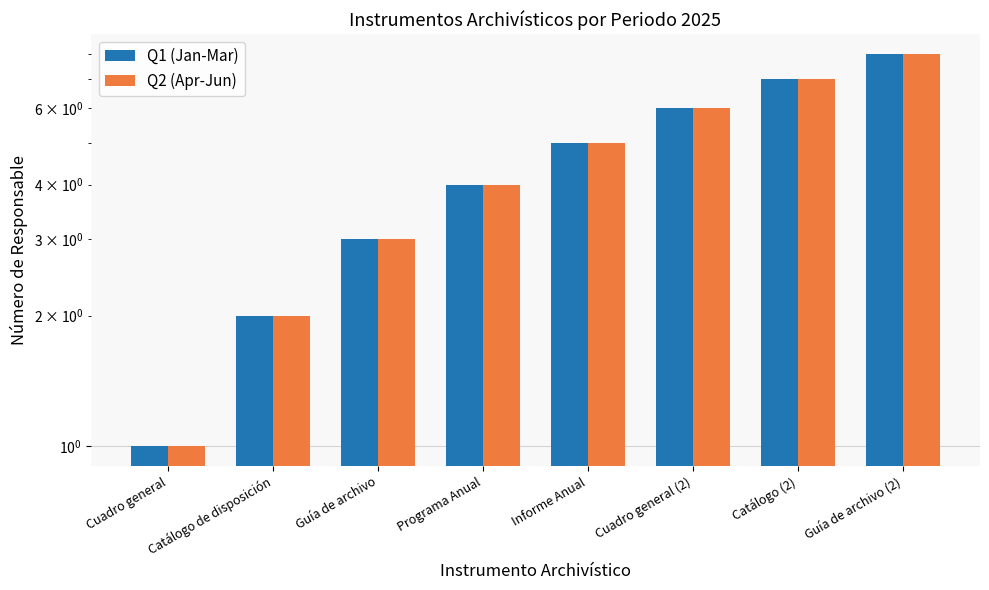

What is the total value across all series at Programa Anual?

8